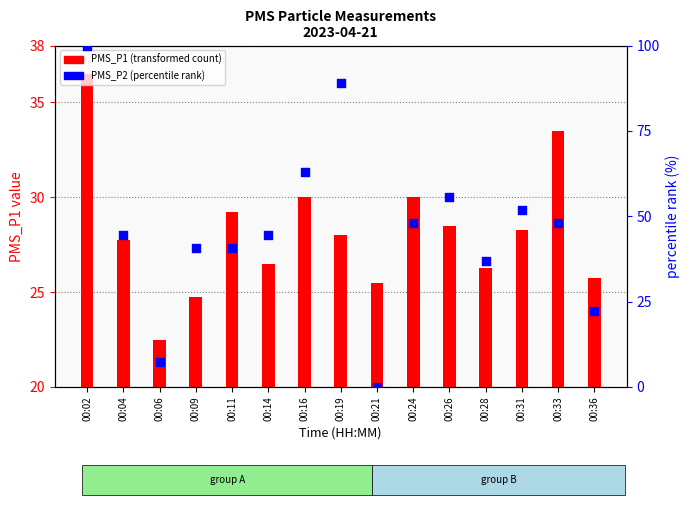

Which series contains the highest Y value?

PMS_P2 (percentile rank)